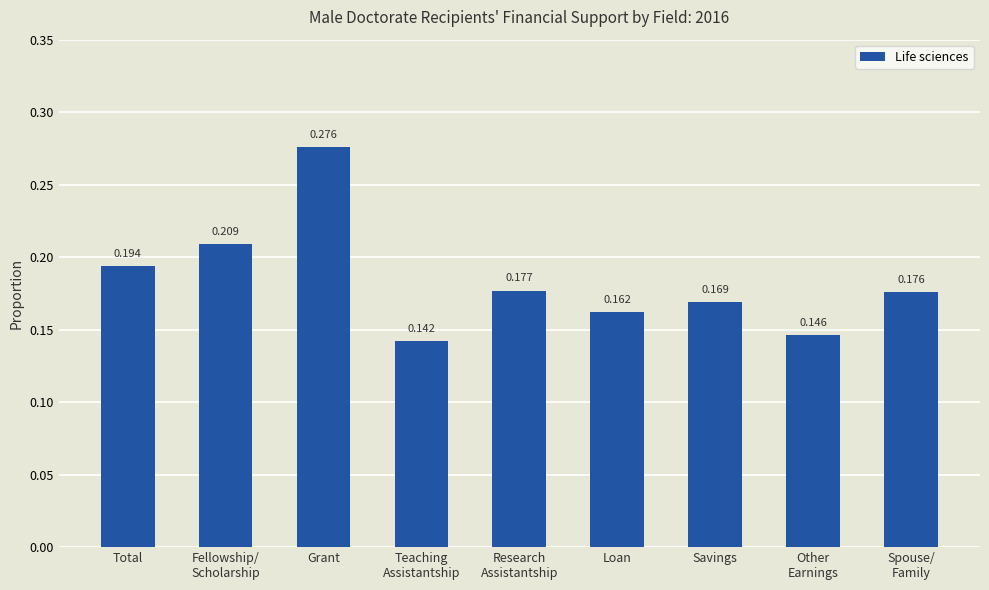

Rank the categories by value from lowest to highest.

Teaching
Assistantship, Other
Earnings, Loan, Savings, Spouse/
Family, Research
Assistantship, Total, Fellowship/
Scholarship, Grant